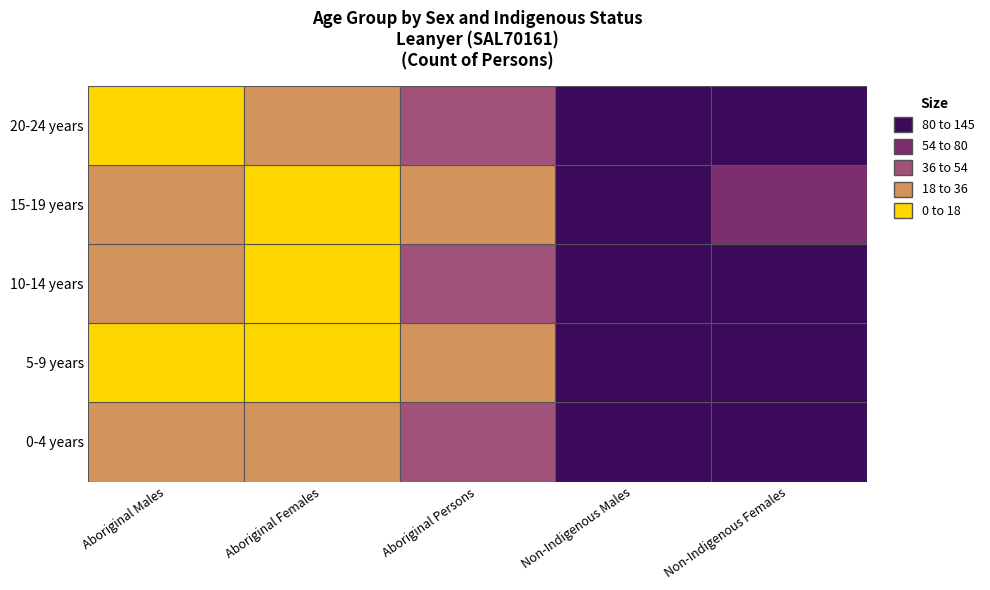

Rank the series at 1 from highest to lowest value.

20-24 years, 0-4 years, 5-9 years, 10-14 years, 15-19 years